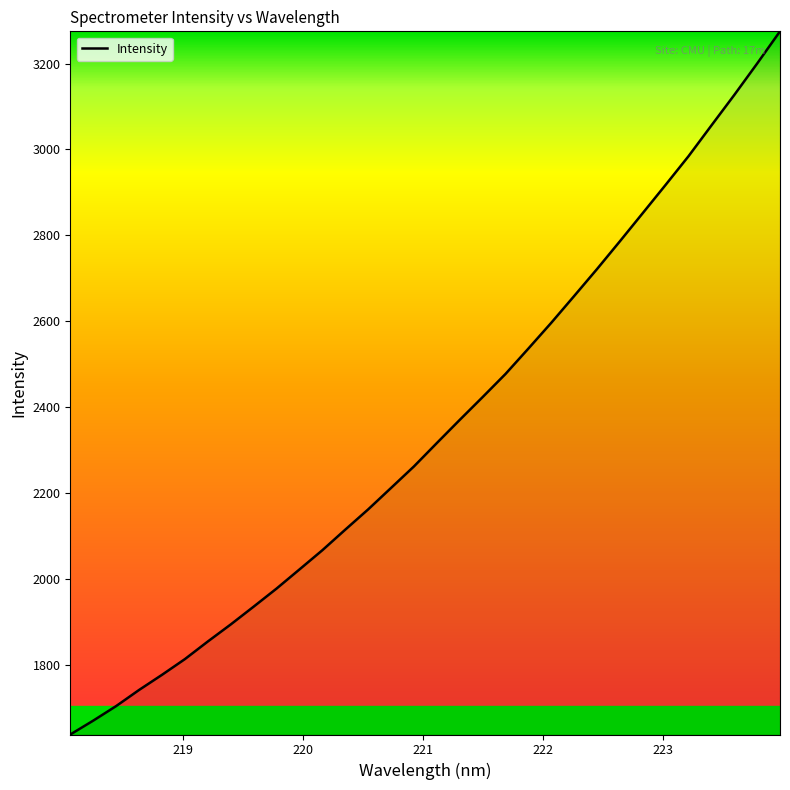

What is the smallest value displayed?

1639.1